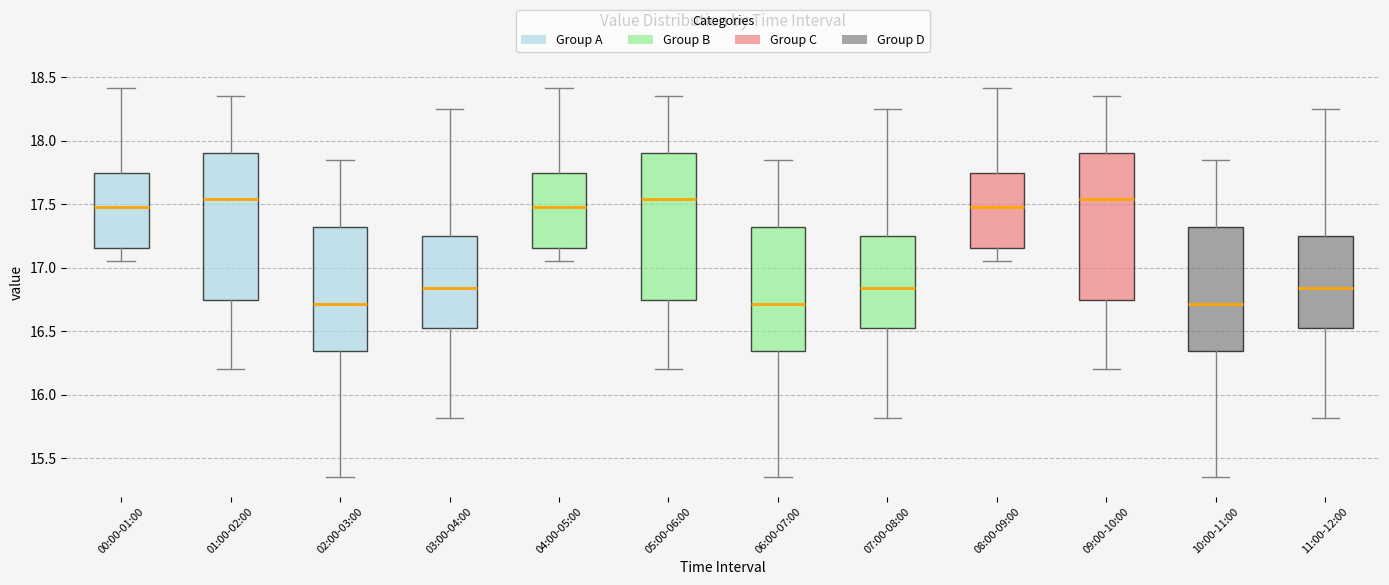

Where does the upper whisker of the box for 04:00-05:00 end on the y-axis? The values are not printed on the chart, so give them approximately, as read against the axis.

18.40